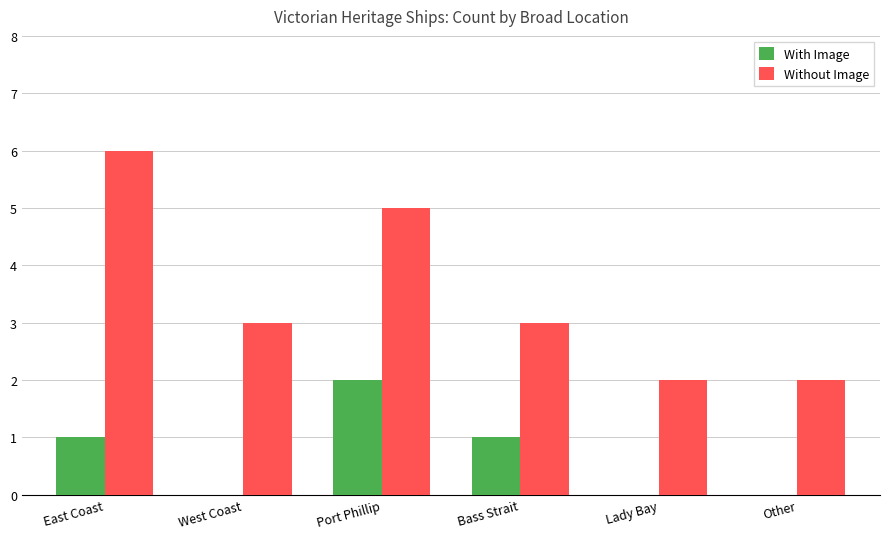

True or false: Without Image has a value of 6 at East Coast.

True